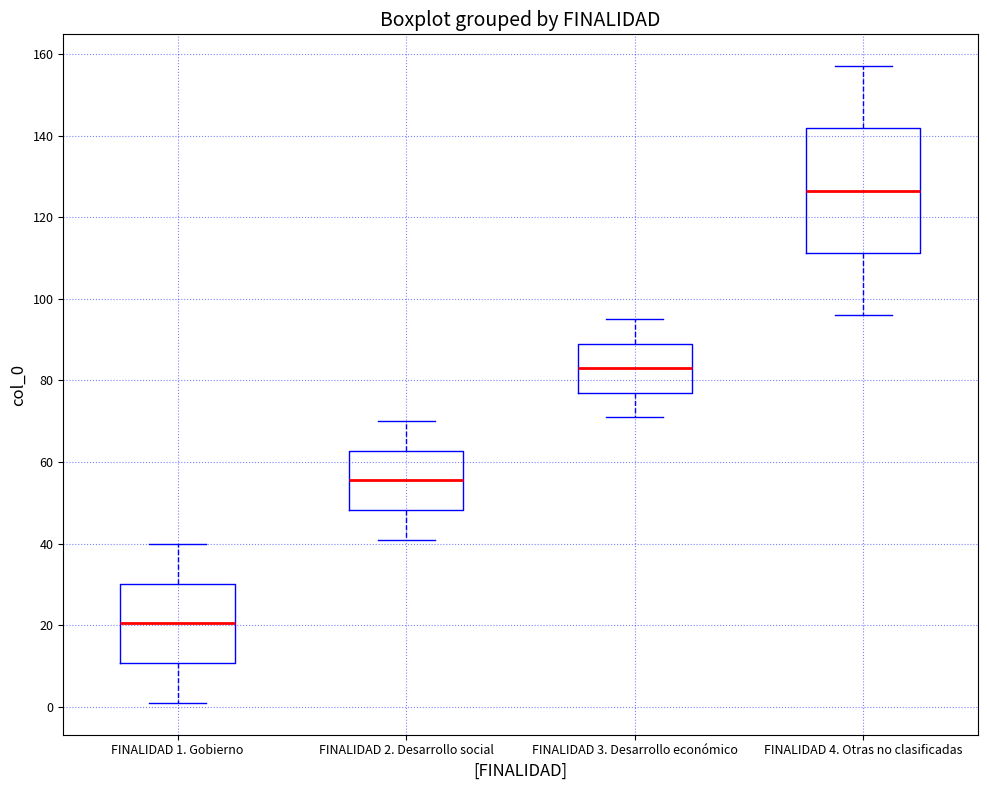

Reading left to right, read every box against the y-axis: the position of its median line, the range the box covers, and the ends of its whiskers. The values are not printed on the chart, so give them approximately, as read against the axis.

FINALIDAD 1. Gobierno: median 20, box 10 to 30, whiskers 2 to 40
FINALIDAD 2. Desarrollo social: median 56, box 48 to 62, whiskers 42 to 70
FINALIDAD 3. Desarrollo económico: median 84, box 78 to 90, whiskers 72 to 96
FINALIDAD 4. Otras no clasificadas: median 126, box 112 to 142, whiskers 96 to 158